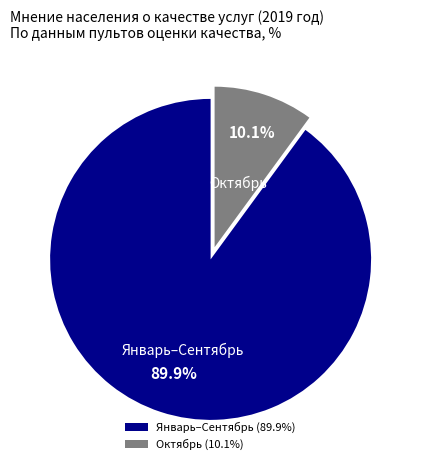

Rank the categories by value from lowest to highest.

Октябрь (10.1%), Январь–Сентябрь (89.9%)